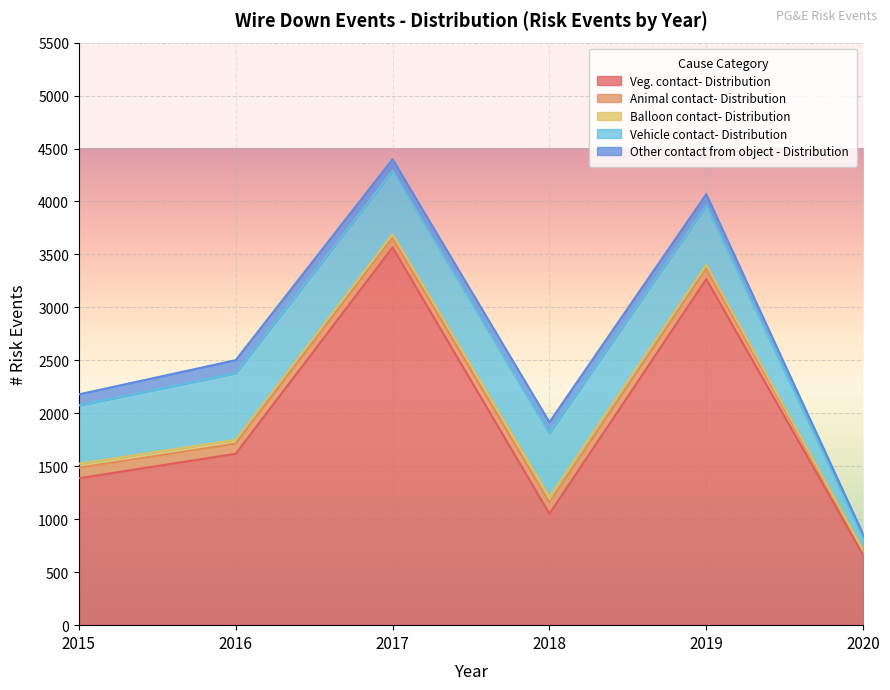

Which series has the largest total across all categories?

Veg. contact- Distribution